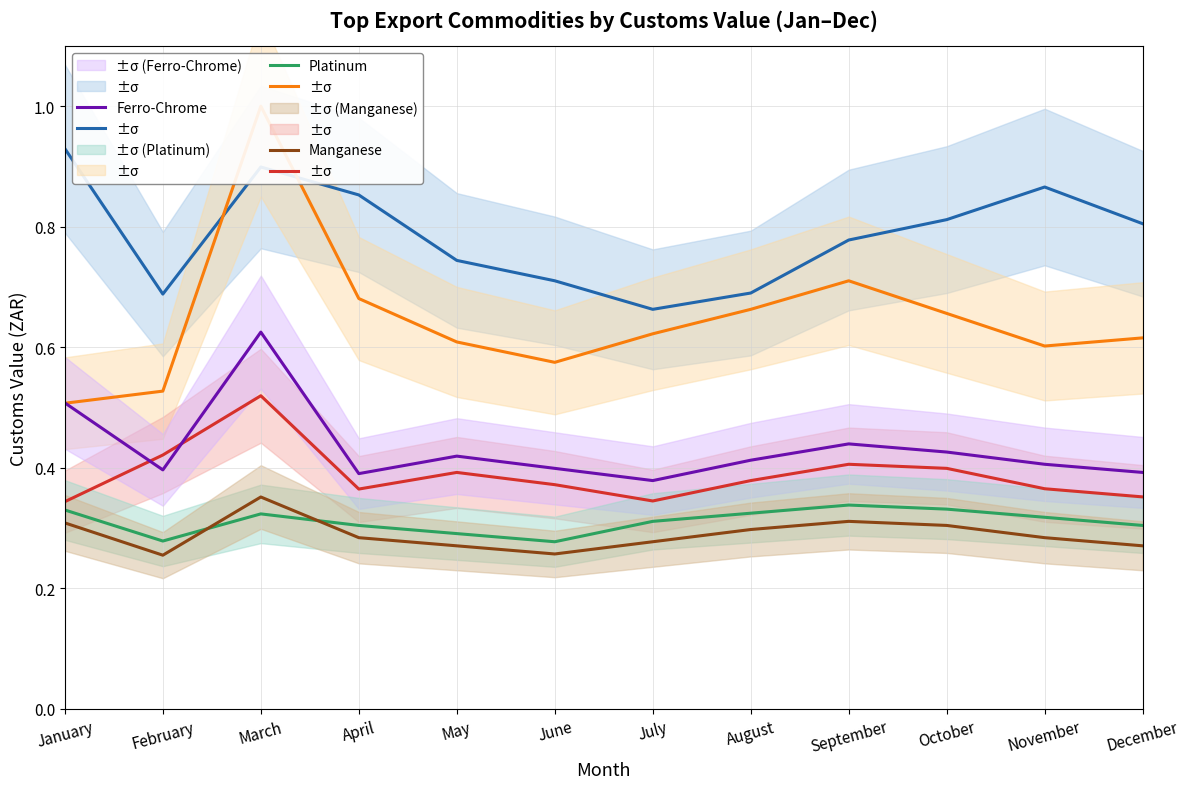

What is the smallest value displayed?

0.3